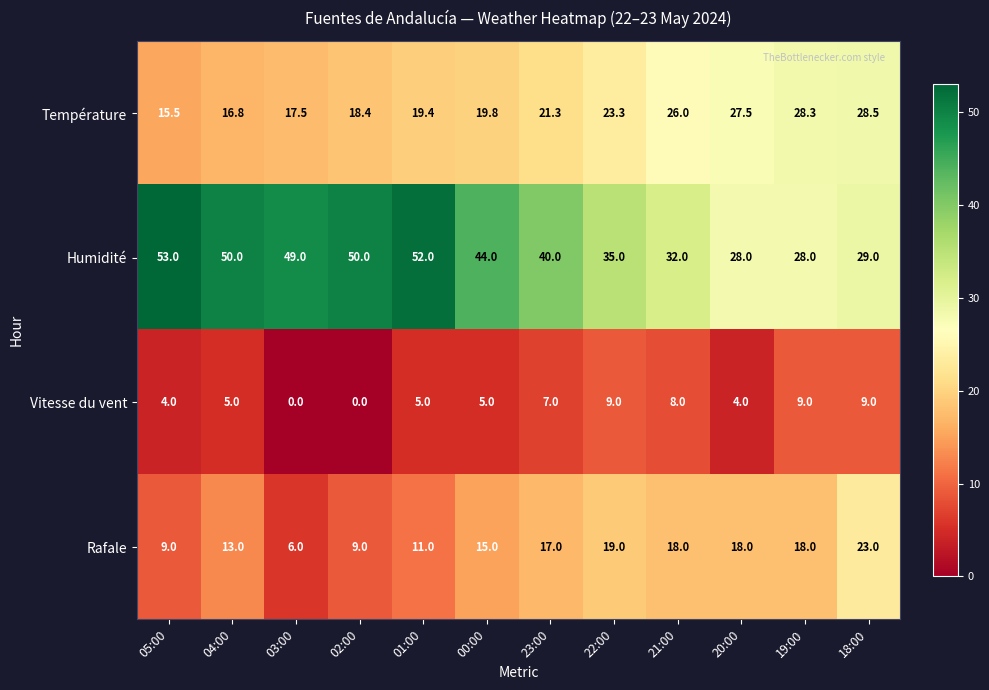

Which series has the largest total across all categories?

Humidité